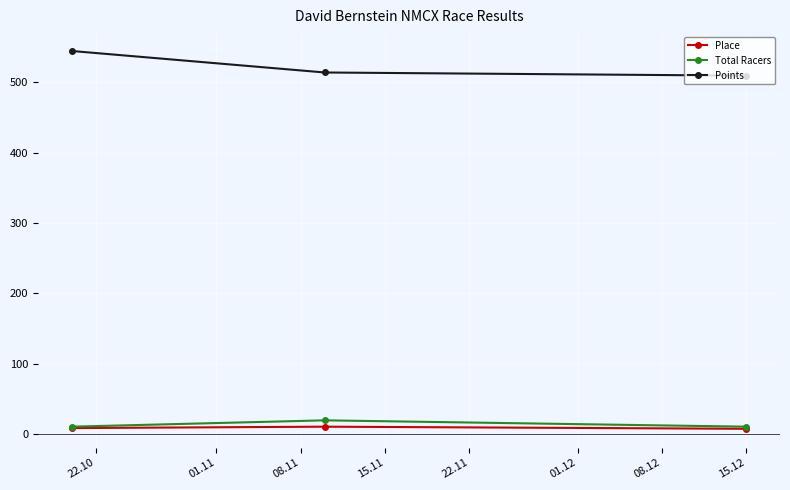

At how many categories does at least one series exceed 268?

3